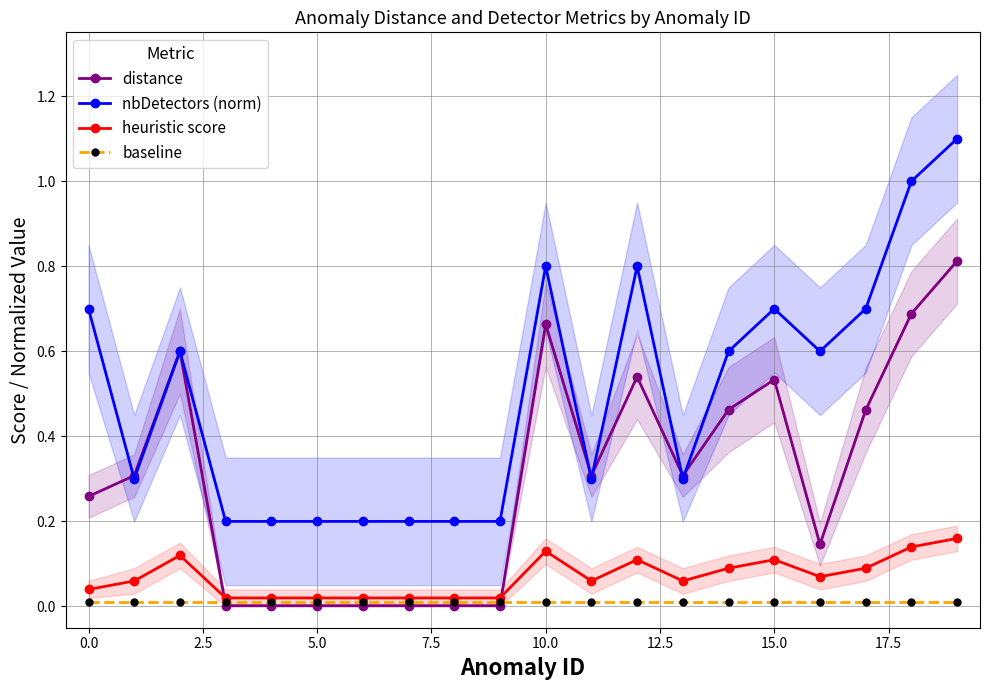

How many times do nbDetectors (norm) and distance cross each other?

6